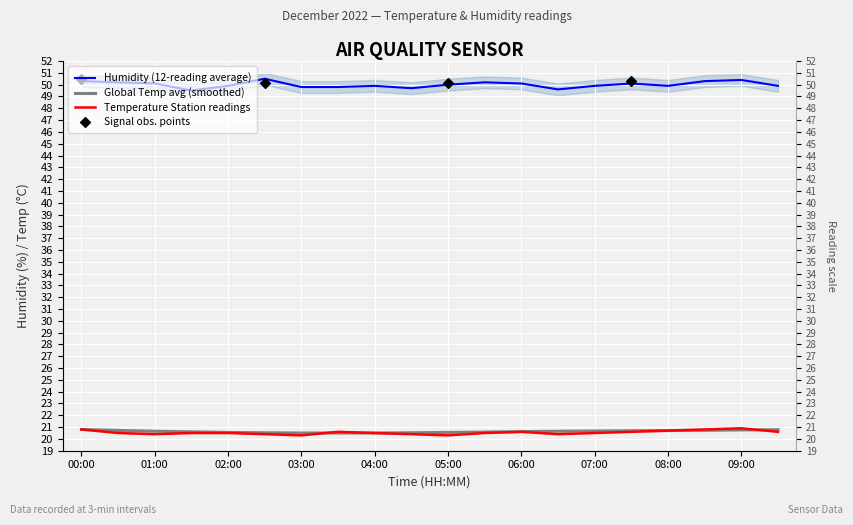

Which series contains the highest Y value?

Humidity